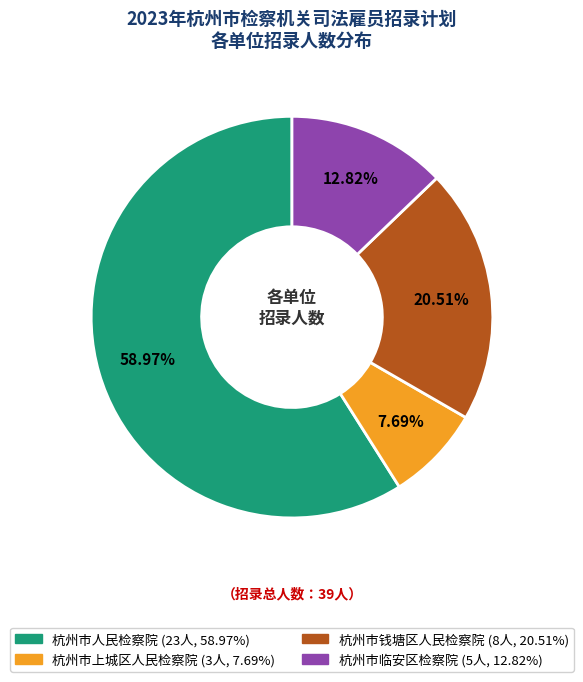

Between 杭州市临安区检察院 and 杭州市人民检察院, which is larger?

杭州市人民检察院